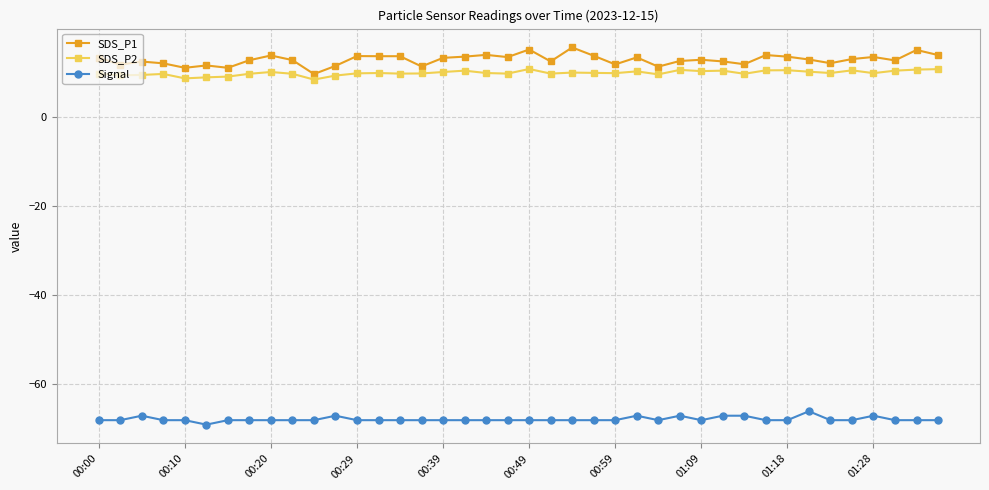

True or false: SDS_P2 has more than 0 points higher than both neighbors.

True